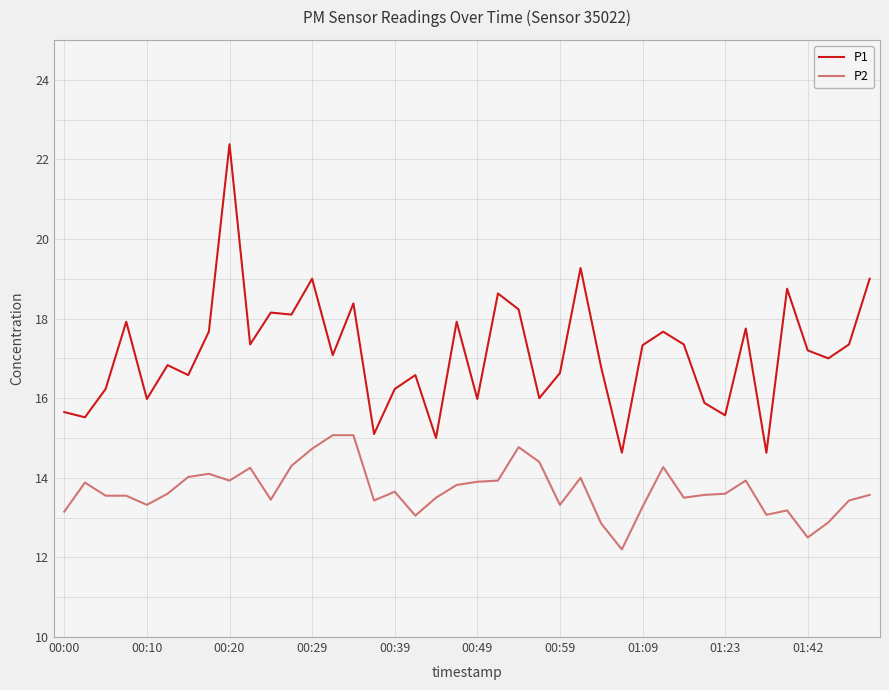

What is the maximum value for P1?

22.4